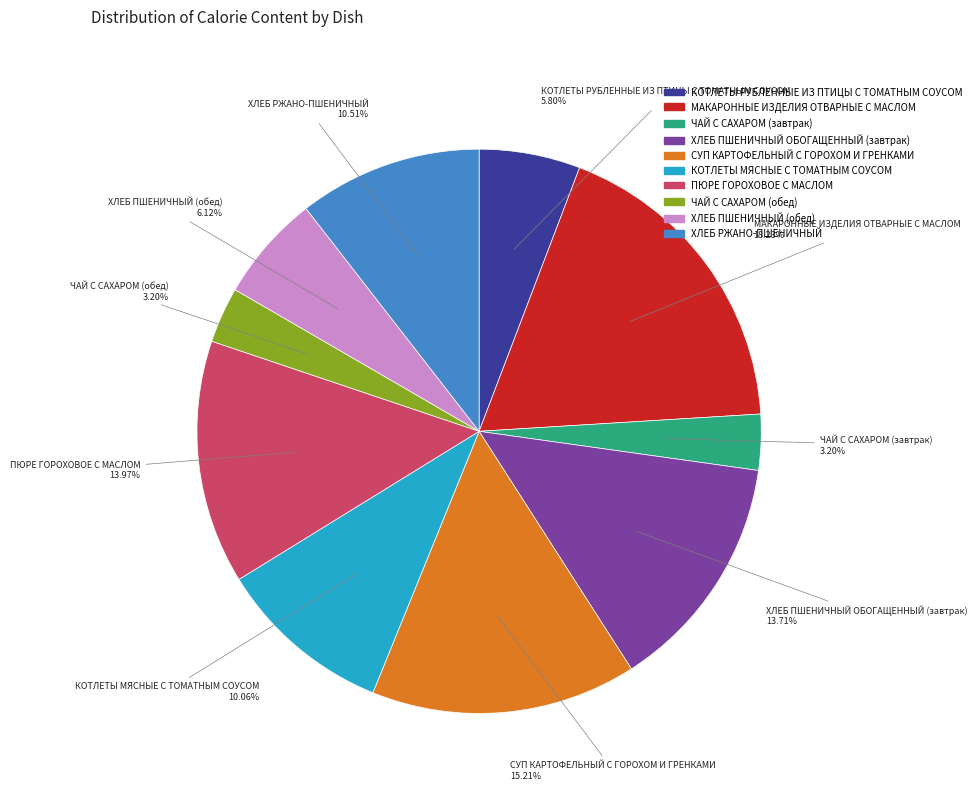

Count the number of slices in the pie.

10